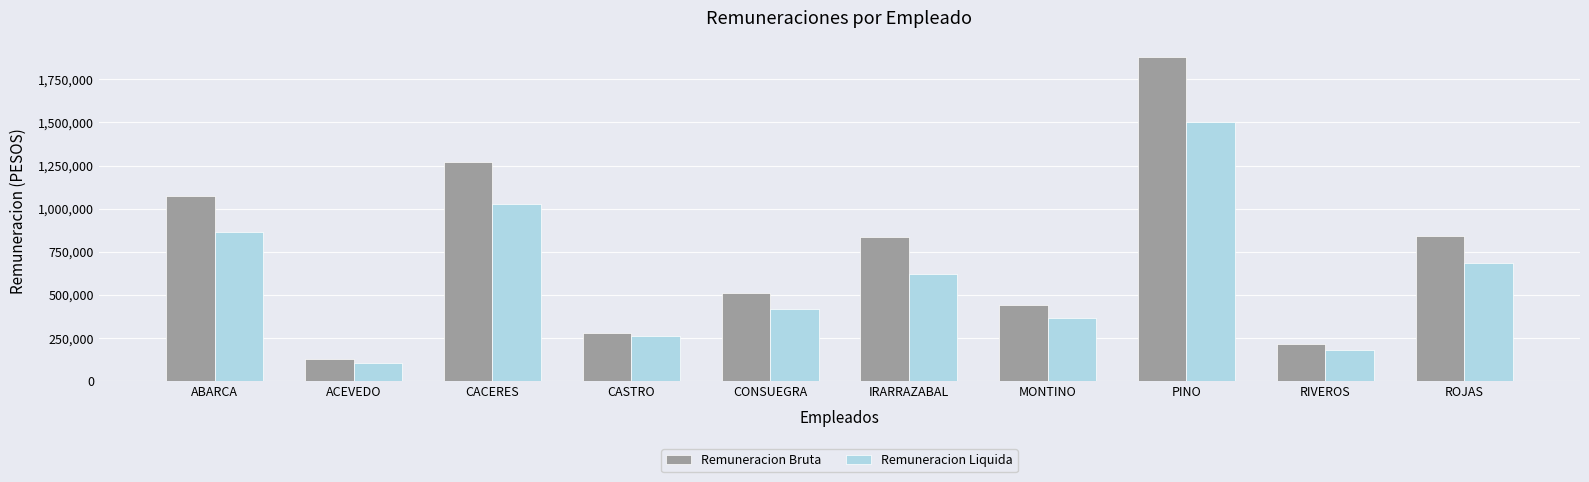

What is the minimum value for Remuneracion Liquida?

106464